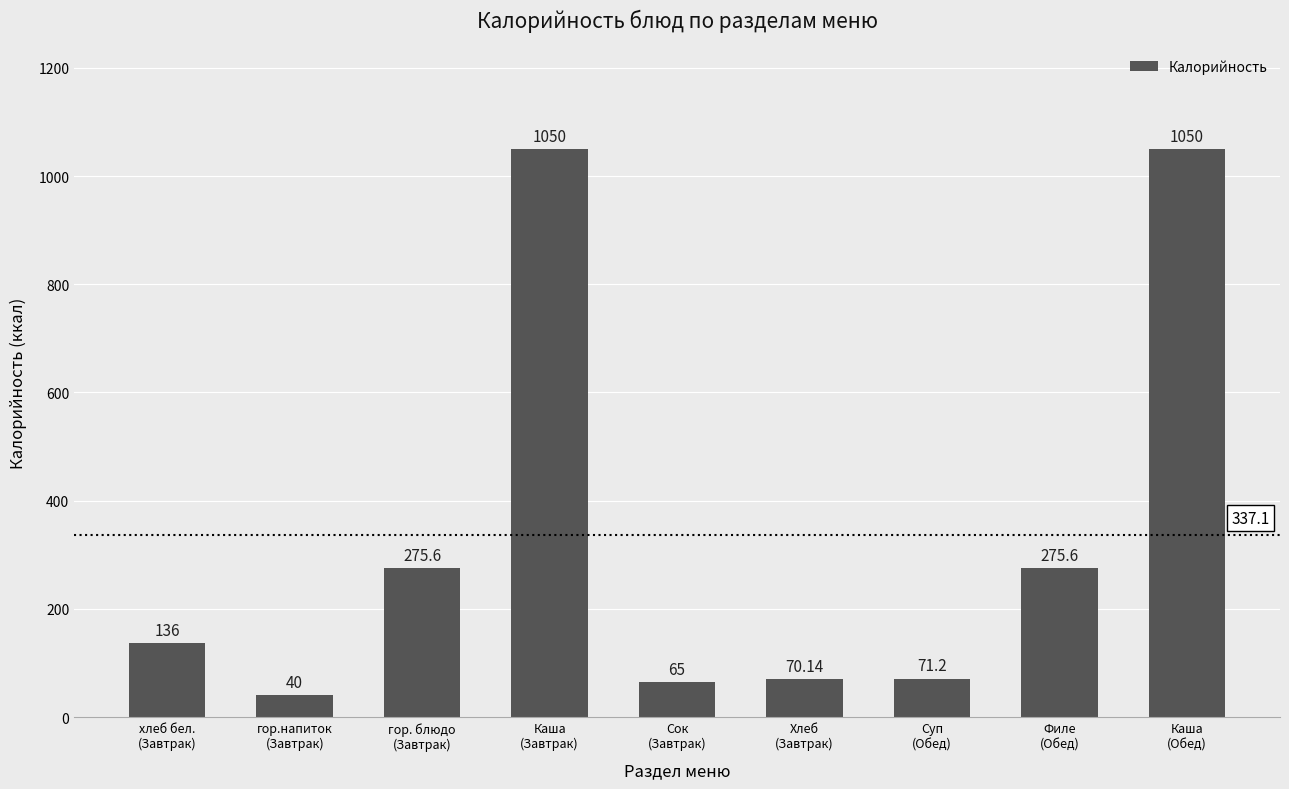

What is the change in value from Филе
(Обед) to Каша
(Обед)?

+774.4